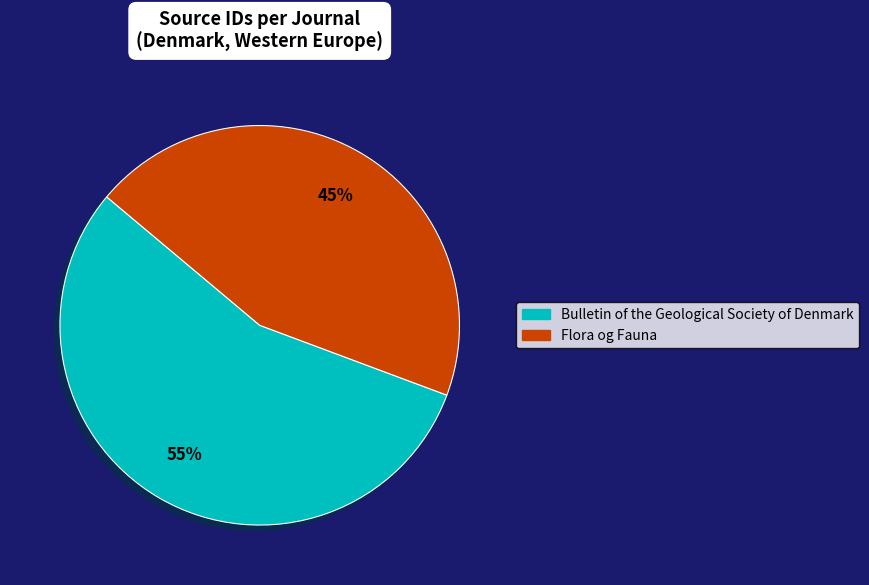

Count the number of slices in the pie.

2